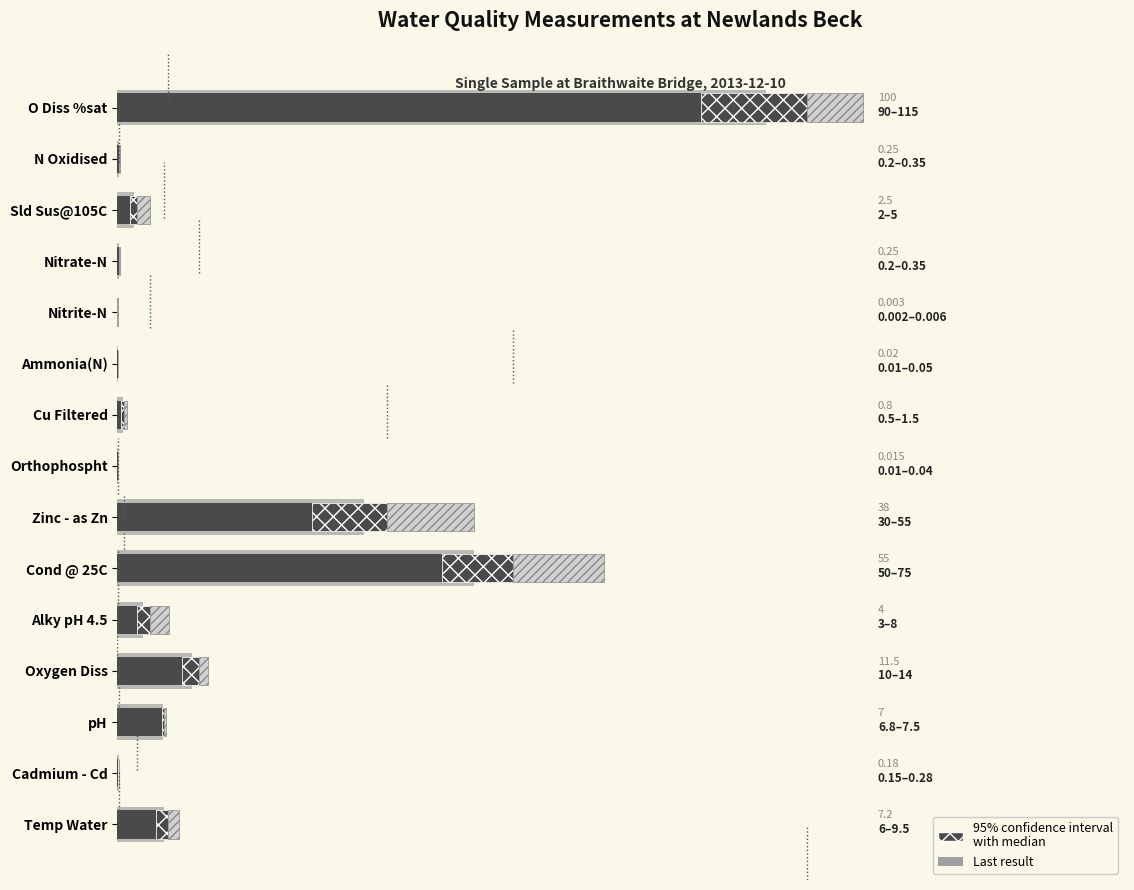

Reading right to left, what are all the values shown in this chart?

Last result: 7.2	0.2	7.0	11.5	4.0	55.0	38.0	0.0	0.8	0.0	0.0	0.2	2.5	0.2	100.0
median: 6.0	0.1	6.8	10.0	3.0	50.0	30.0	0.0	0.5	0.0	0.0	0.2	2.0	0.2	90.0